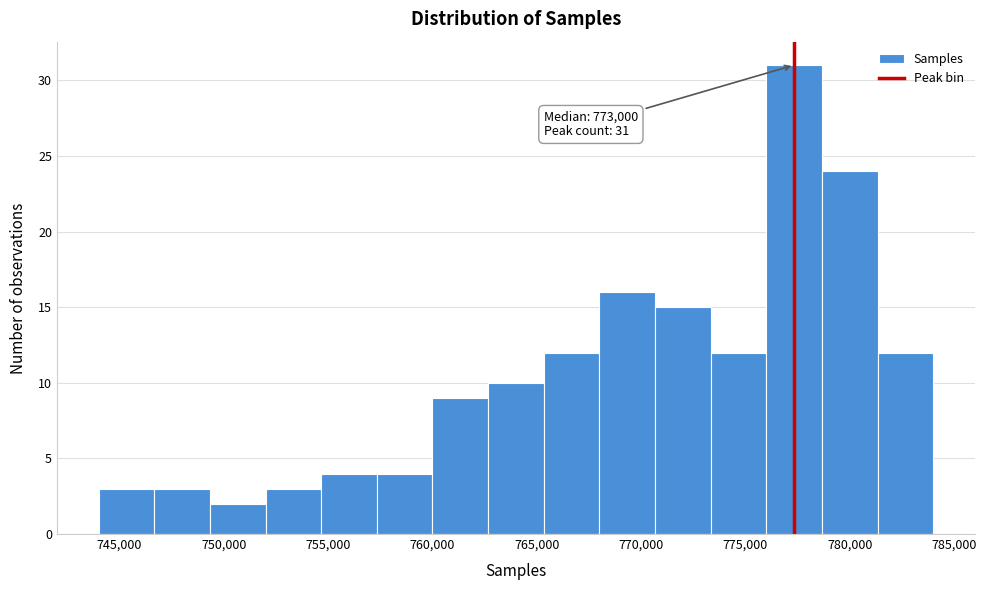

Which range on the x-axis has the tallest bar?

776000 to 778500